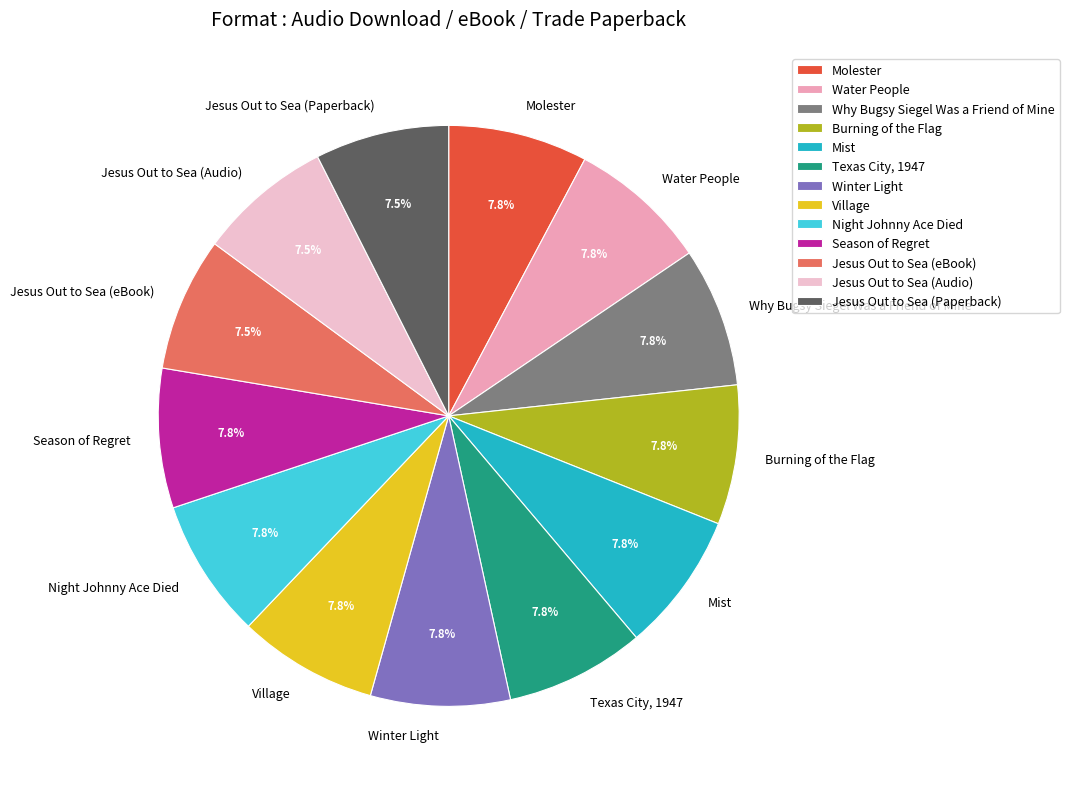

What is the ratio of the value at Jesus Out to Sea (Paperback) to the value at Water People?

1.0